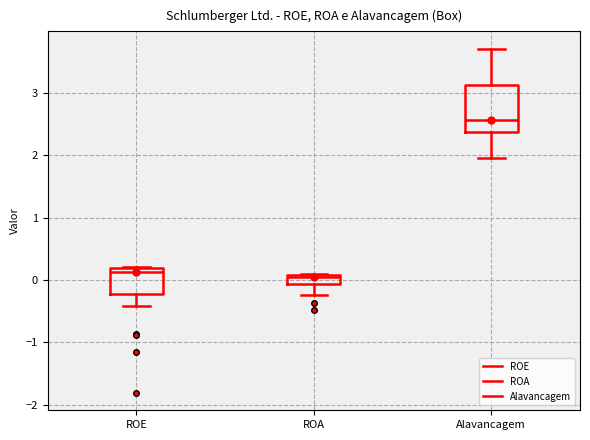

Which box's median line is the highest?

Alavancagem